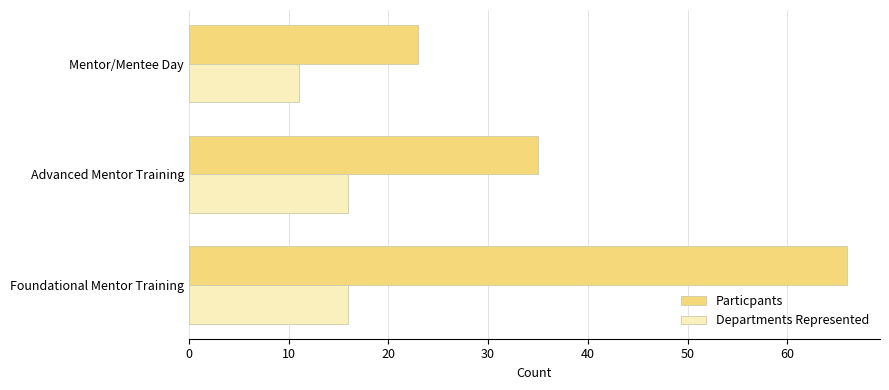

What is the difference between the Particpants values at Foundational Mentor Training and Advanced Mentor Training?

31